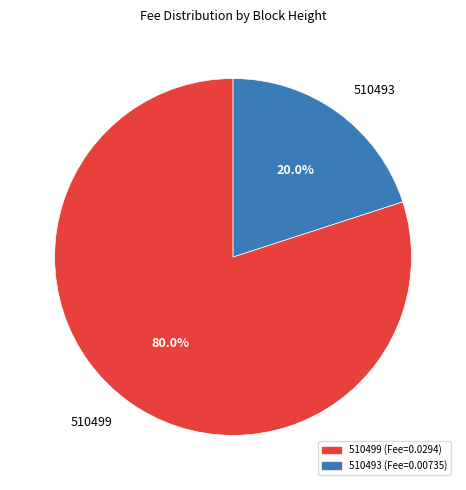

Which has a higher value, 510499 or 510493?

510499